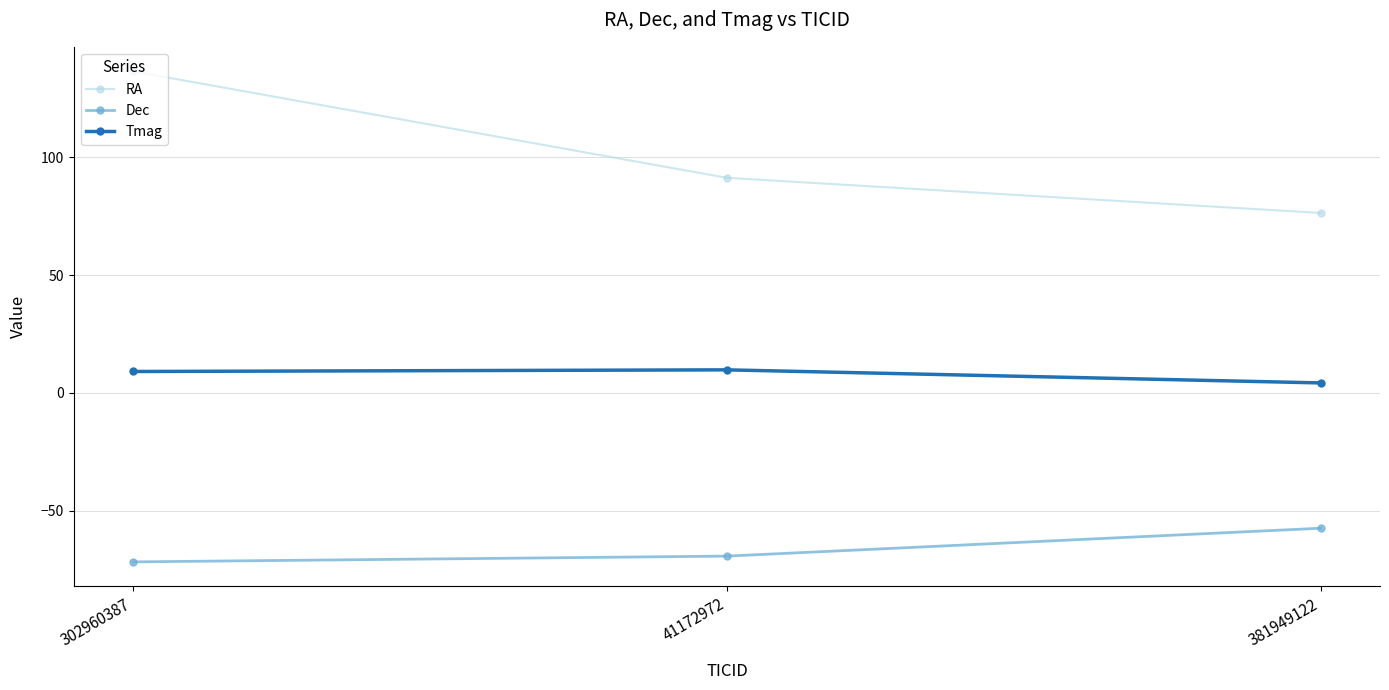

Between 302960387 and 381949122, which series saw the biggest shift?

RA